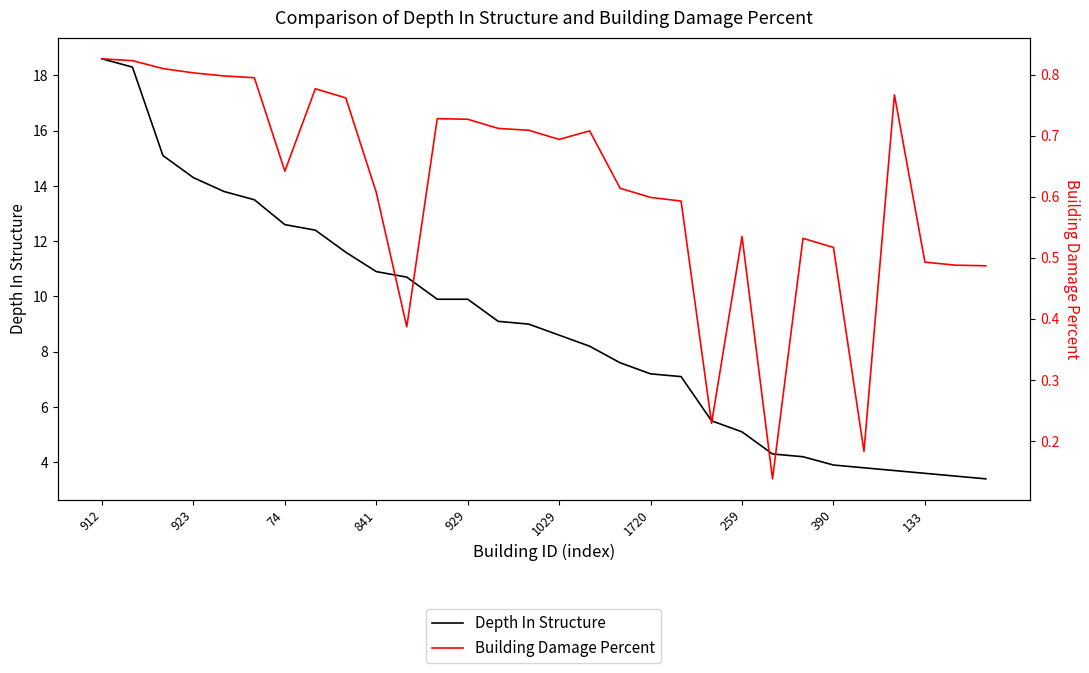

In Building Damage Percent, how many points are higher than both neighbors (excluding endpoints)?

6